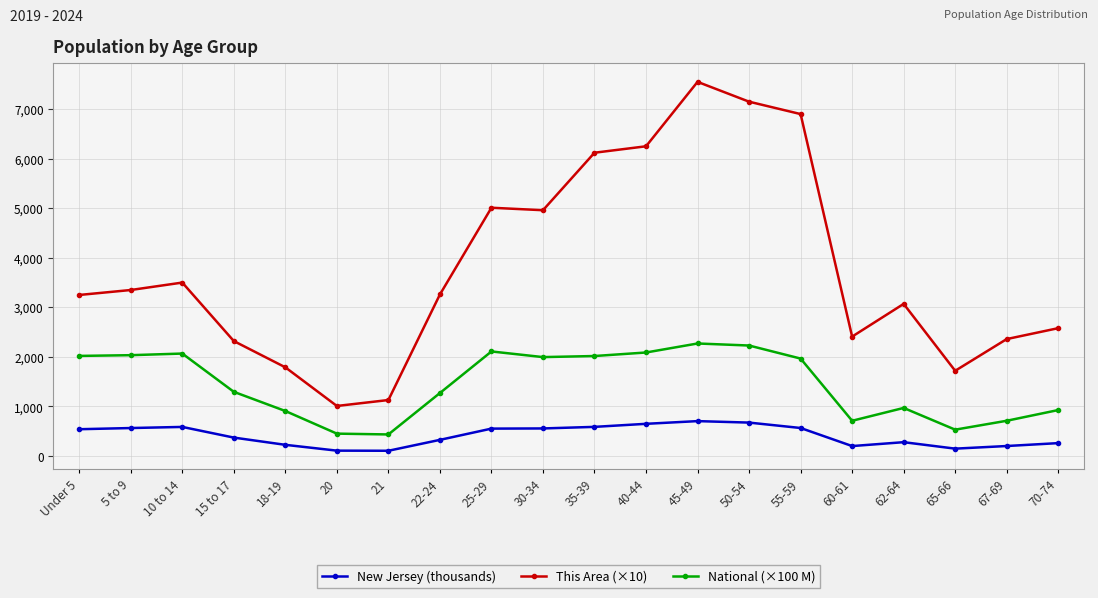

How many distinct data groups are displayed?

3